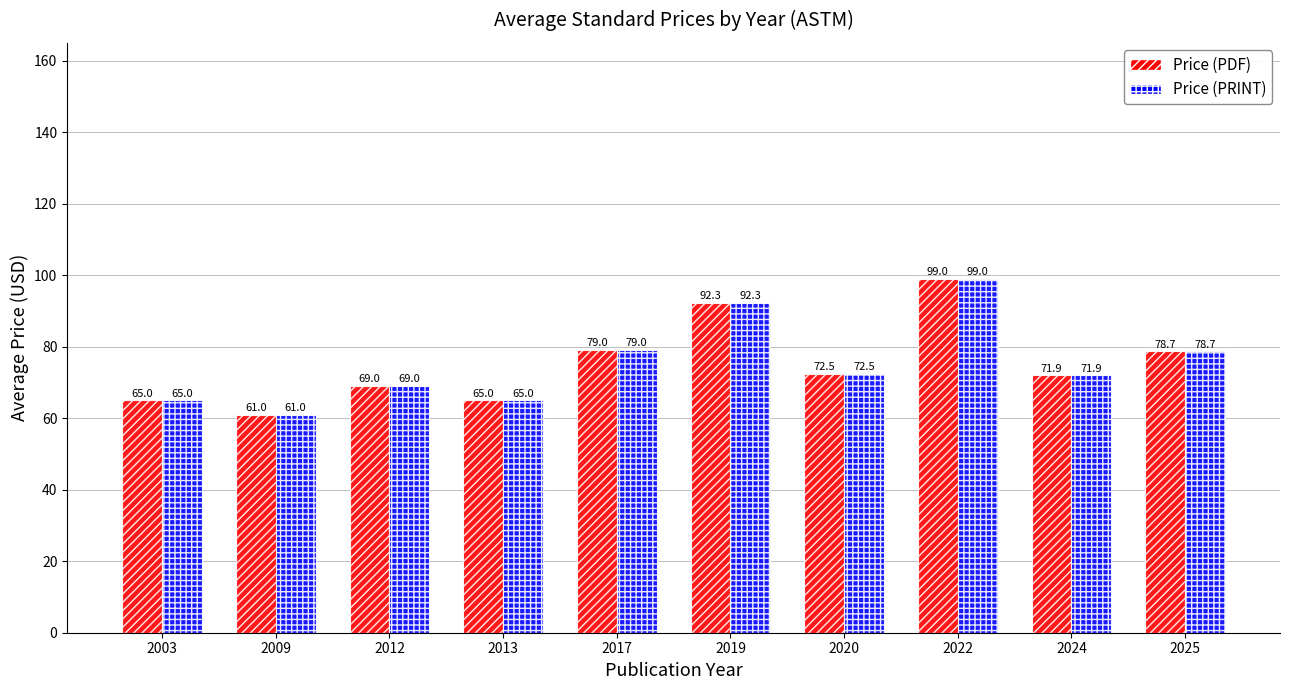

True or false: Price (PDF) has a value of 91.3 at 2009.

False